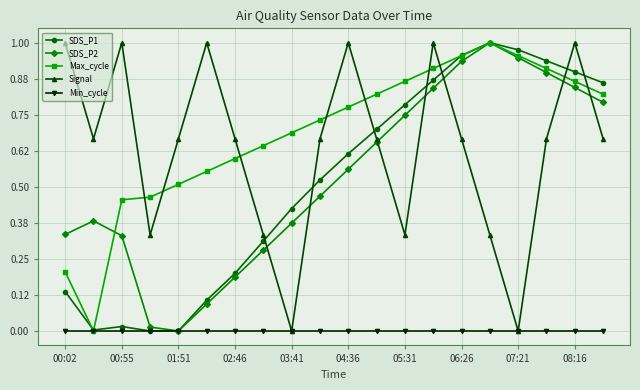

Does the chart have visible grid lines?

Yes